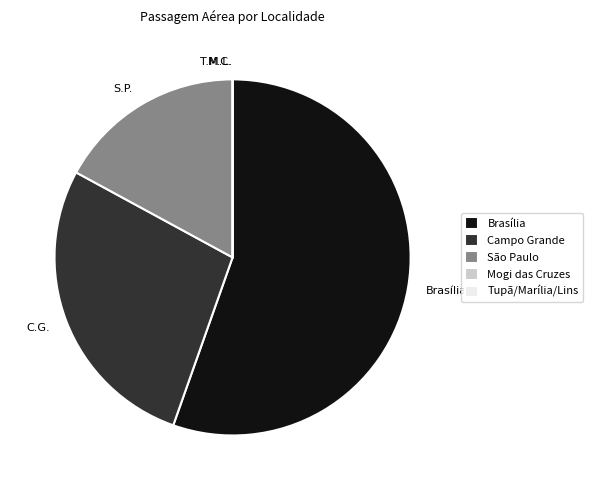

Which category has the biggest portion of the pie?

Brasília